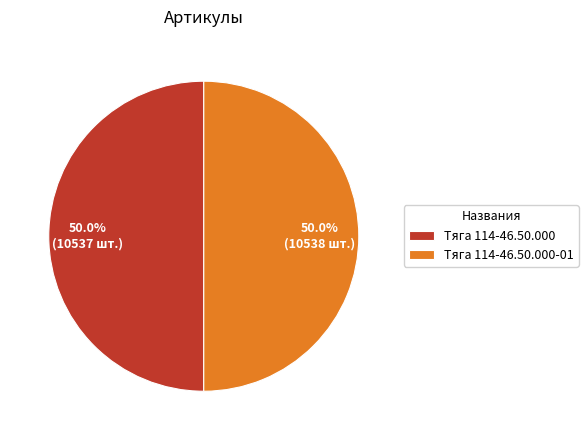

True or false: Тяга 114-46.50.000 accounts for 60% of the total.

False